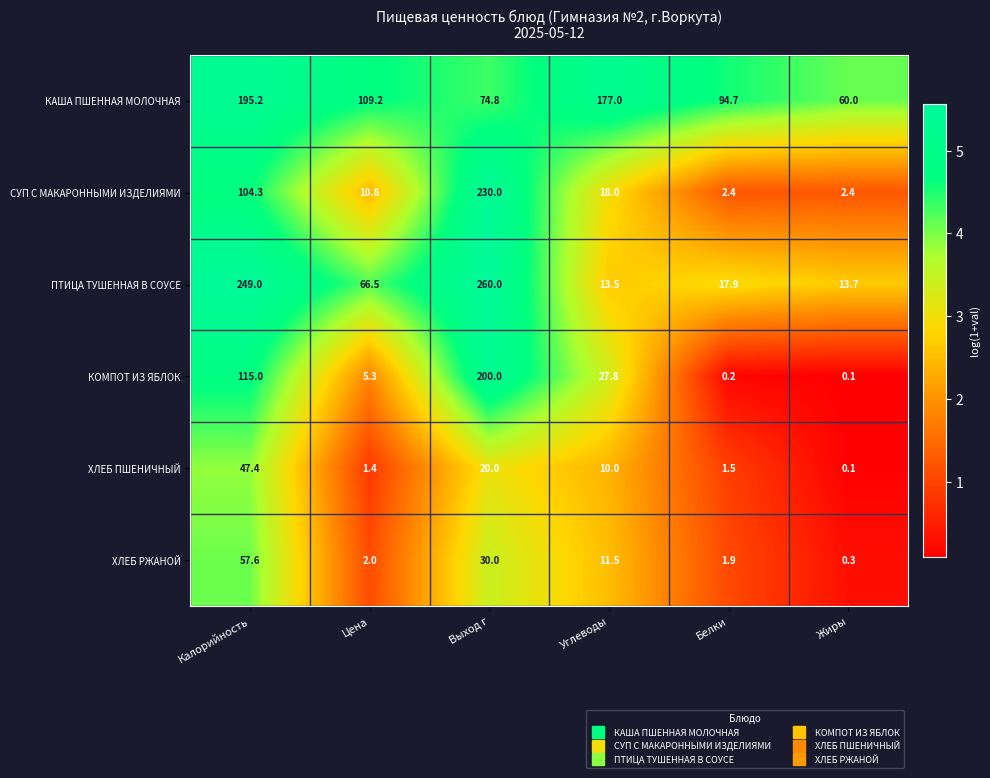

True or false: ПТИЦА ТУШЕННАЯ В СОУСЕ has a value of 11.0 at Белки.

False